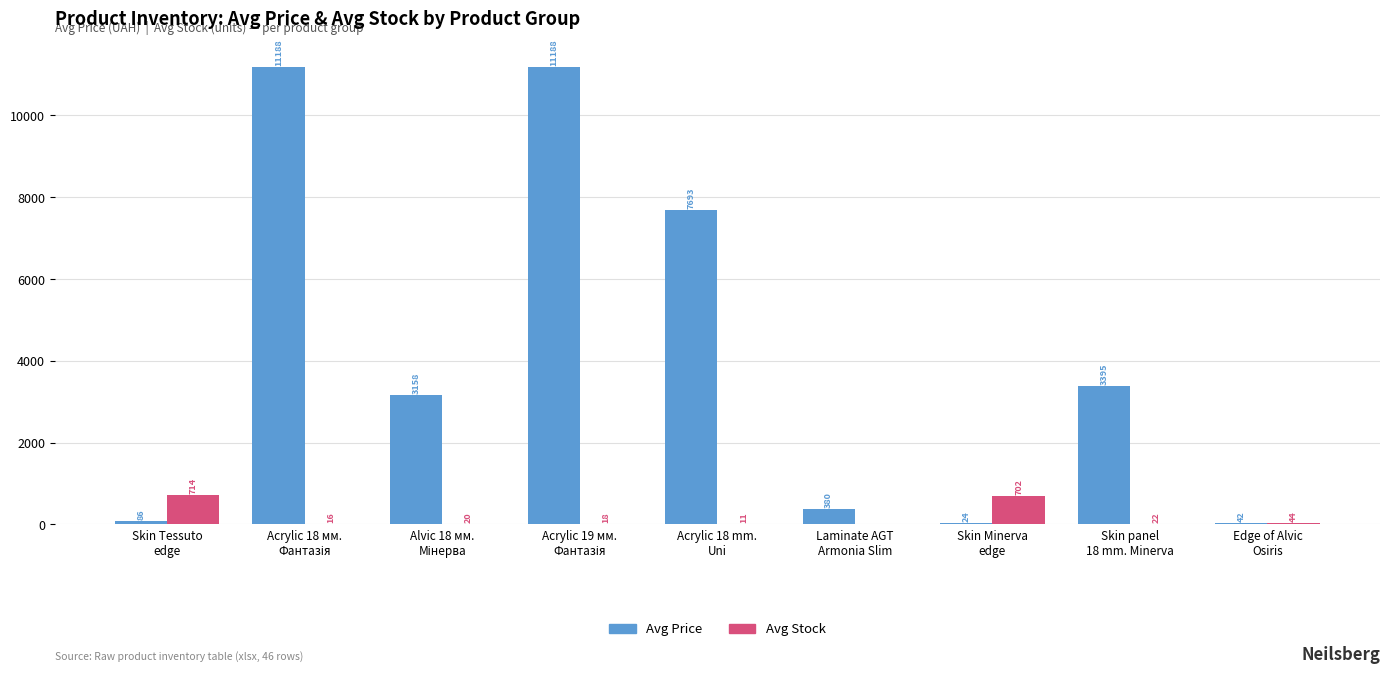

Which series has the largest total across all categories?

Avg Price